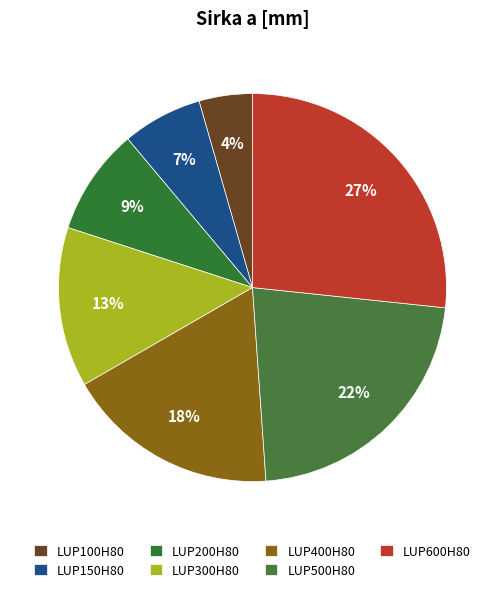

Is there a majority slice in this chart?

No